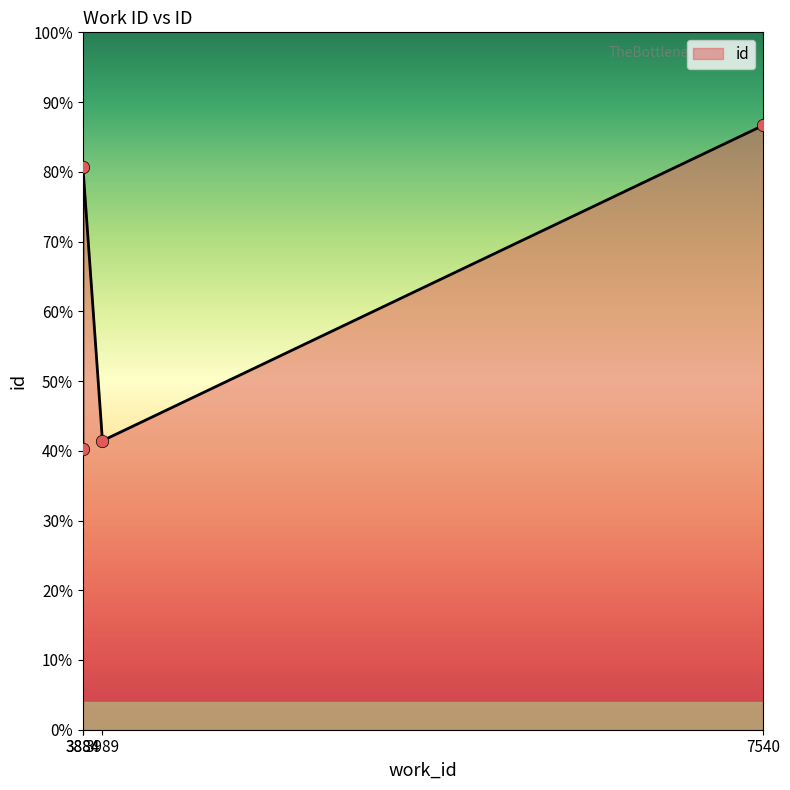

Which has a higher value, 7540 or 3884?

7540